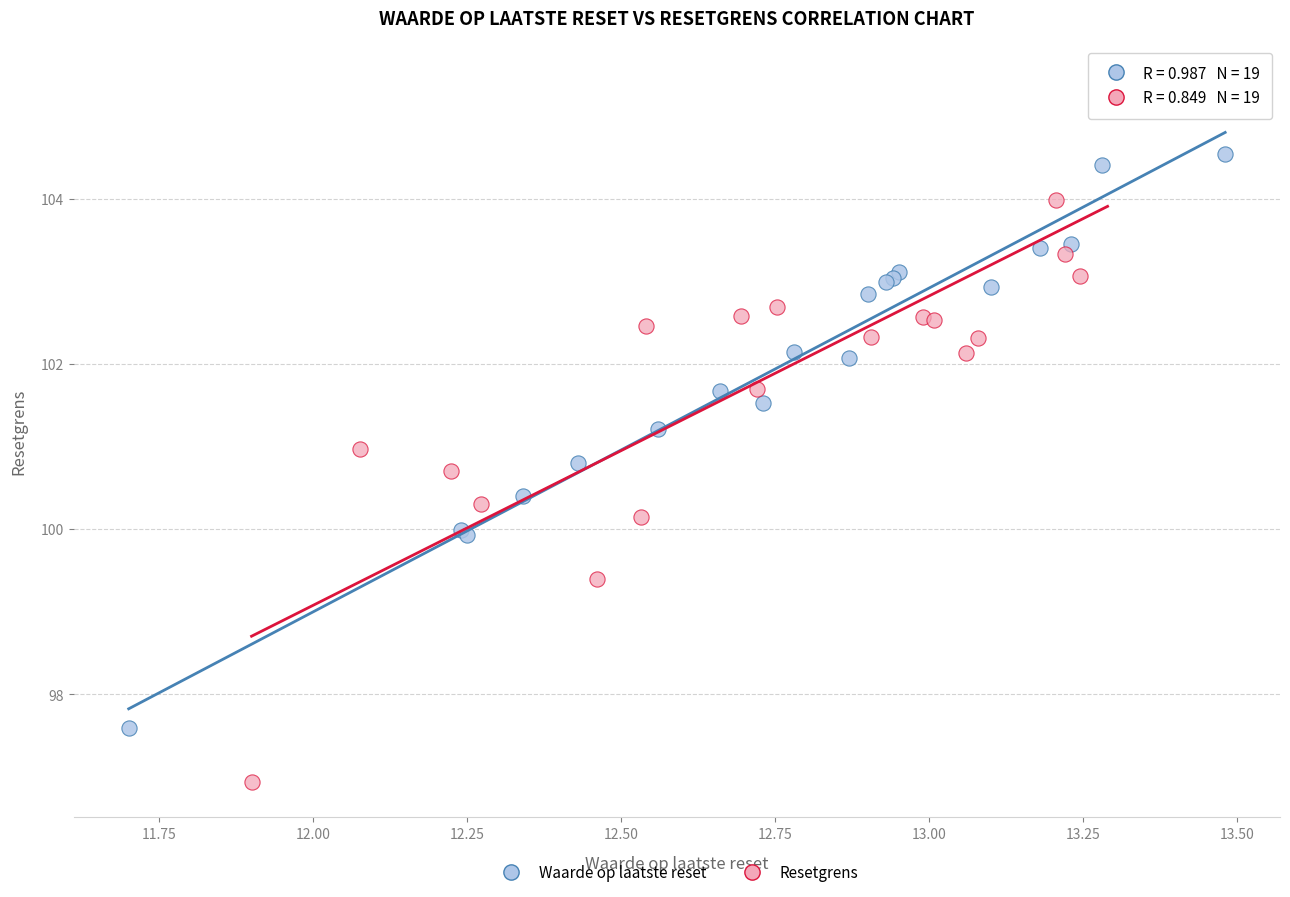

Which series reaches the minimum Y coordinate?

Resetgrens